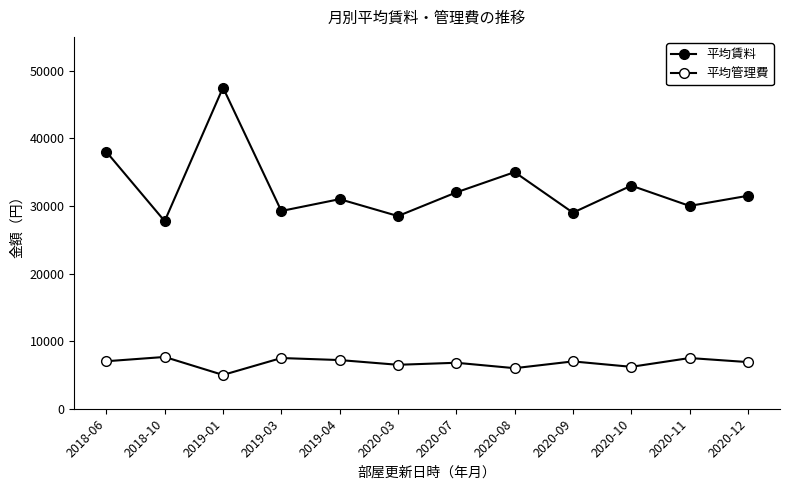

How many distinct data groups are displayed?

2